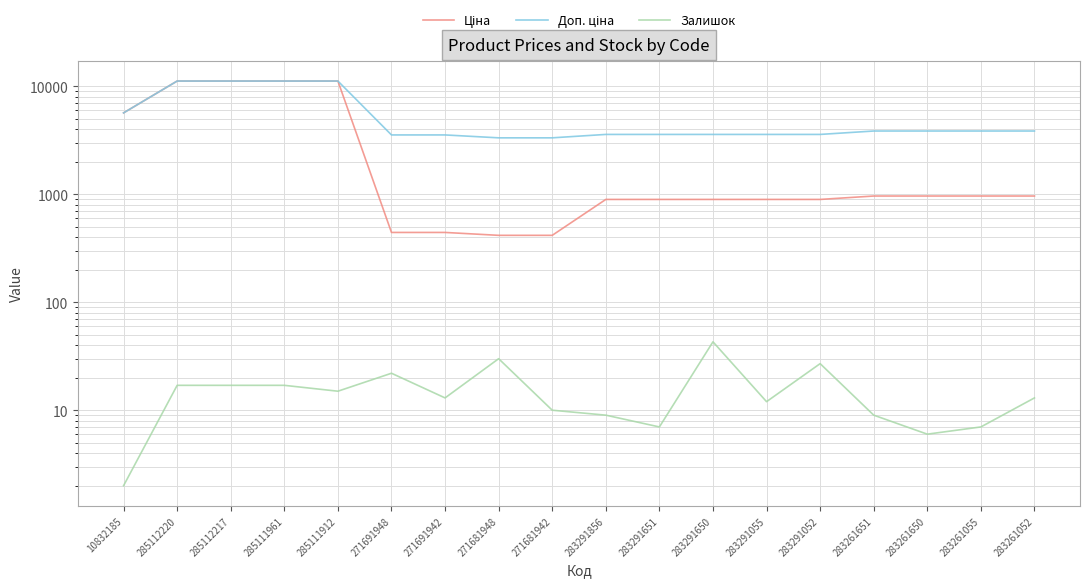

What is the difference between the second highest and second lowest values in the Ціна series?

10771.6